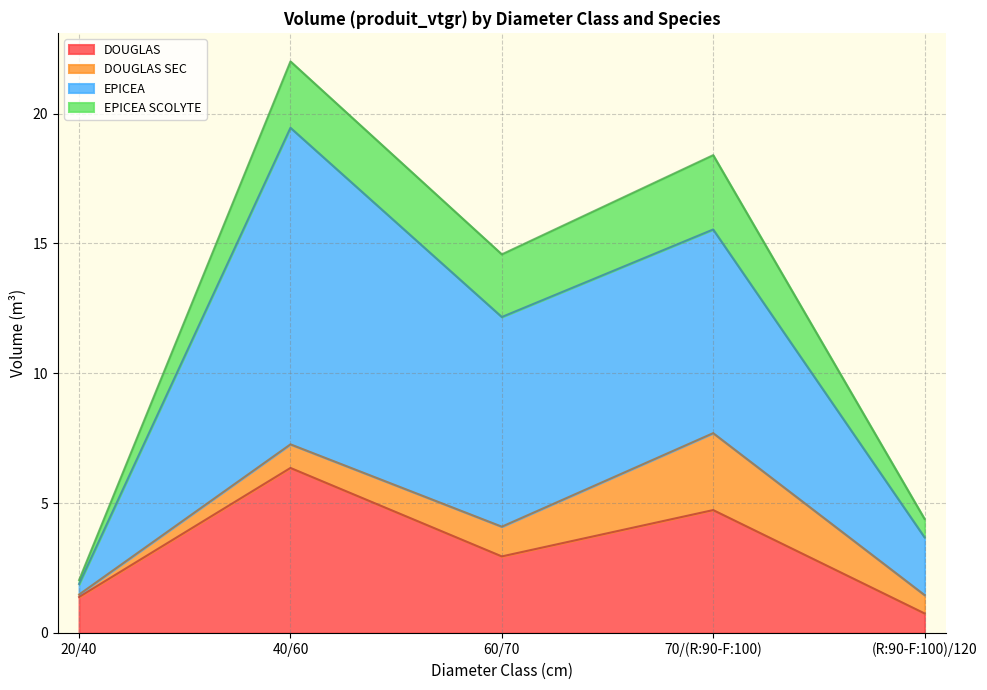

At which category is the sum across all series the highest?

40/60